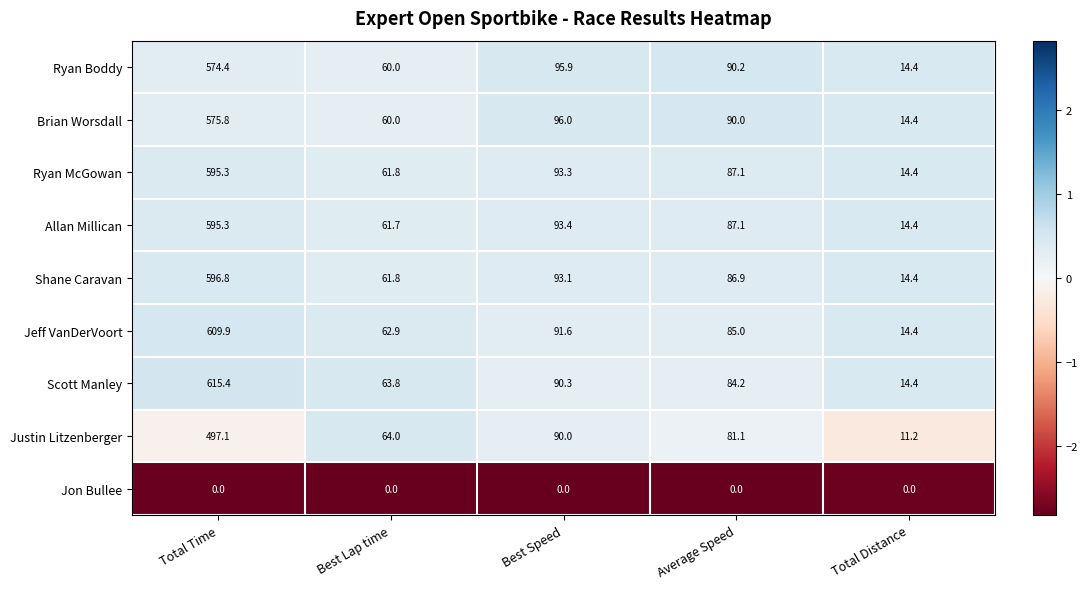

What is the maximum value for Brian Worsdall?

575.8